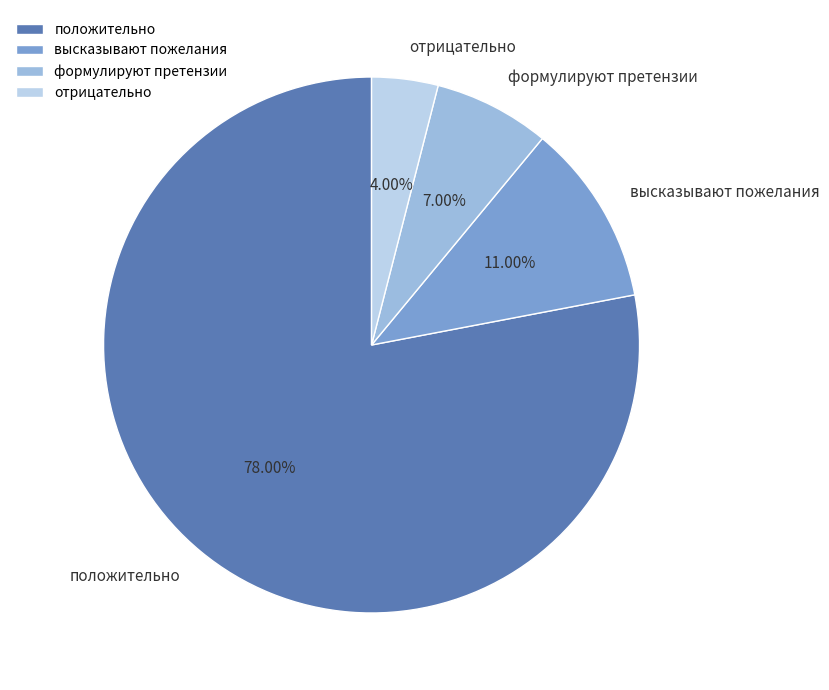

What percentage is NOT represented by формулируют претензии?

93.0%